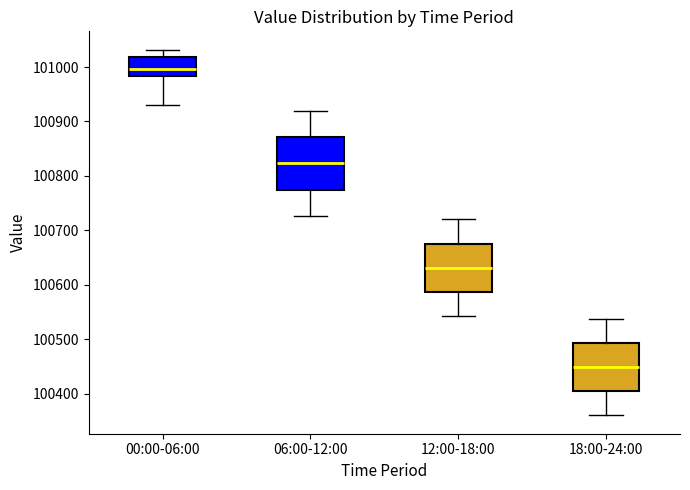

Where does the lower whisker of the box for 12:00-18:00 end on the y-axis? The values are not printed on the chart, so give them approximately, as read against the axis.

100540